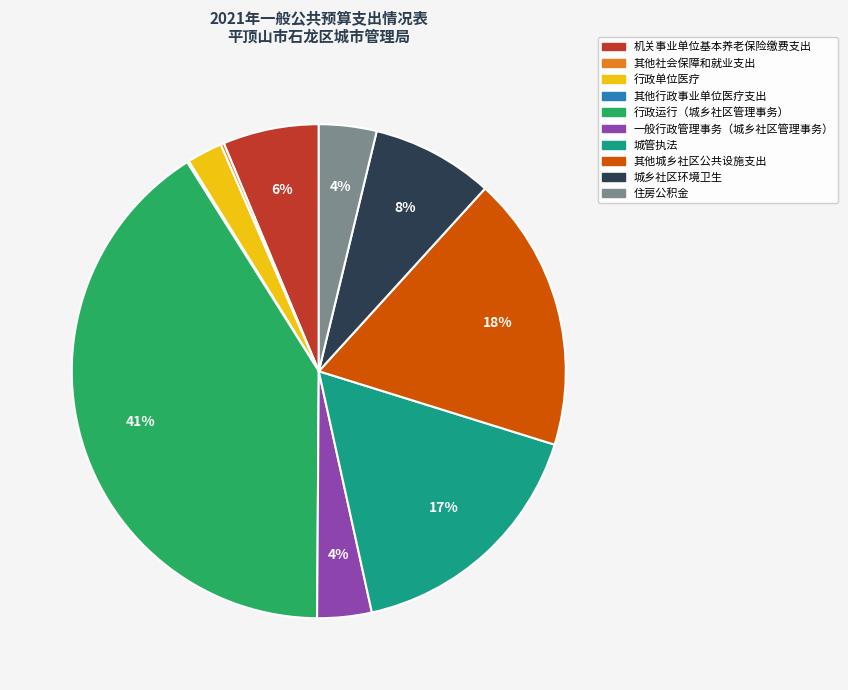

True or false: 其他城乡社区公共设施支出 accounts for 18% of the total.

True